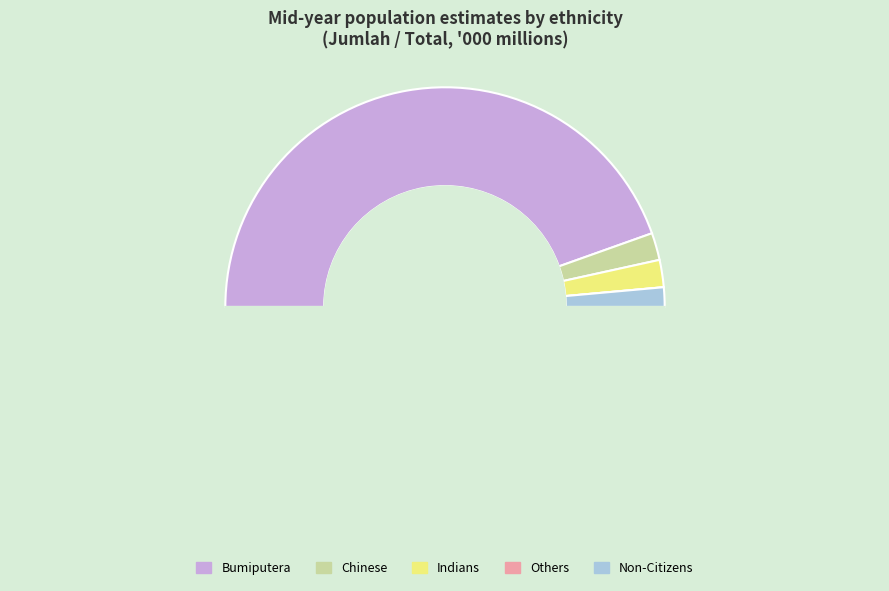

What is the smallest slice in the pie chart?

Others